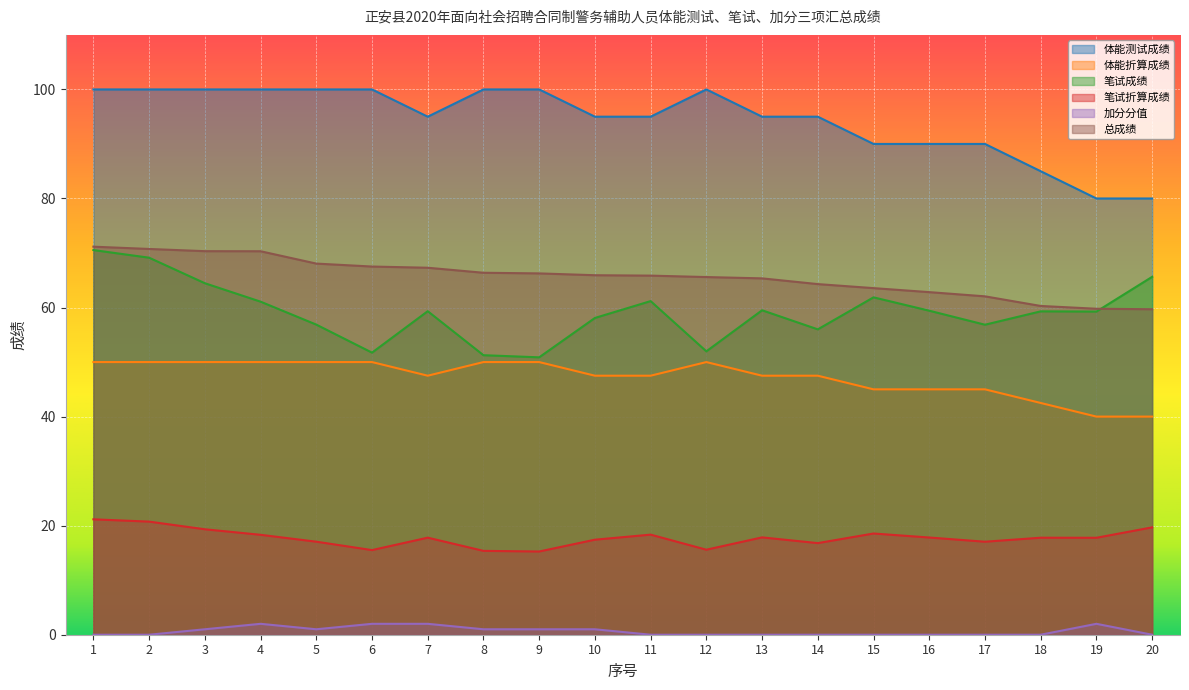

Between 5 and 11, which series saw the biggest shift?

体能测试成绩